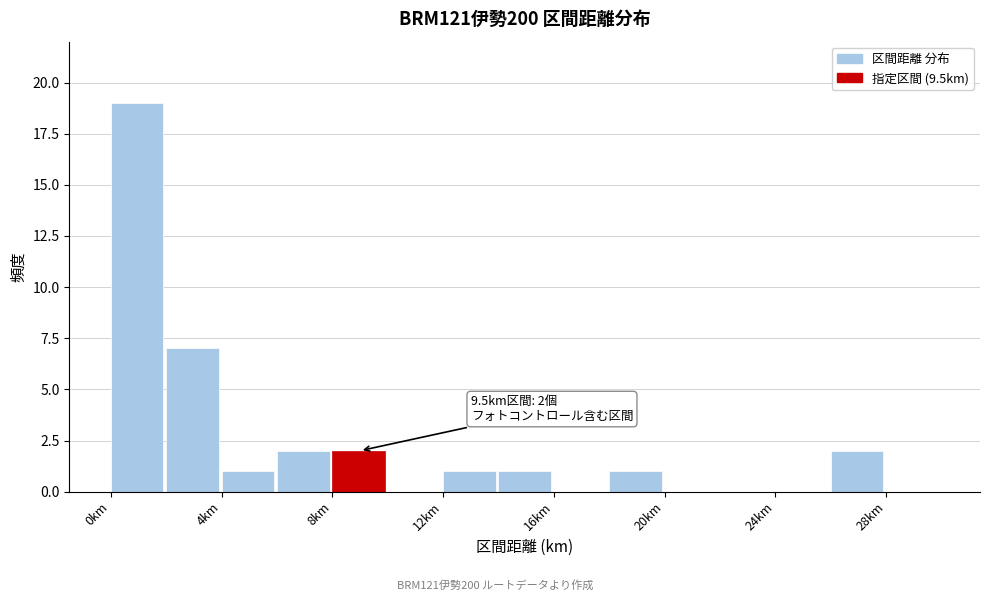

Over which range of the x-axis is the bar tallest?

0 to 2